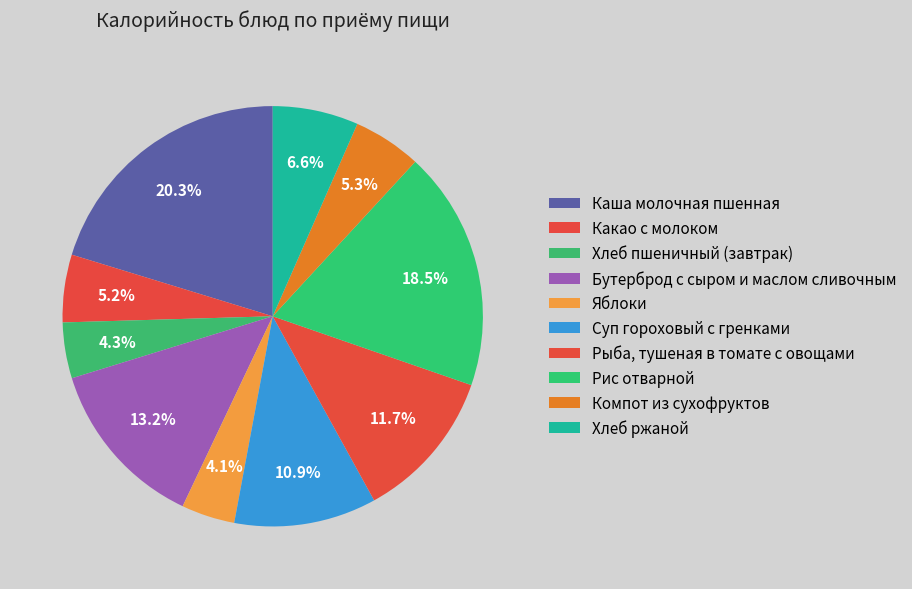

How many segments does this pie chart have?

10